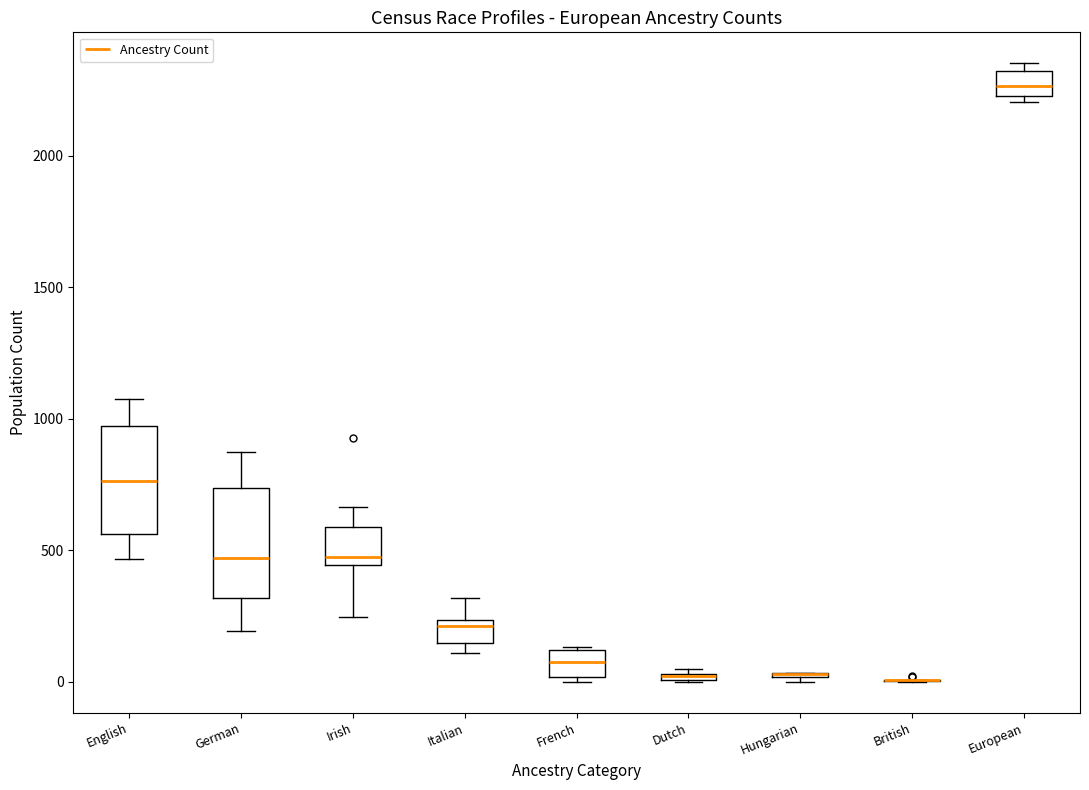

Where does the upper whisker of the box for Irish end on the y-axis? The values are not printed on the chart, so give them approximately, as read against the axis.

650